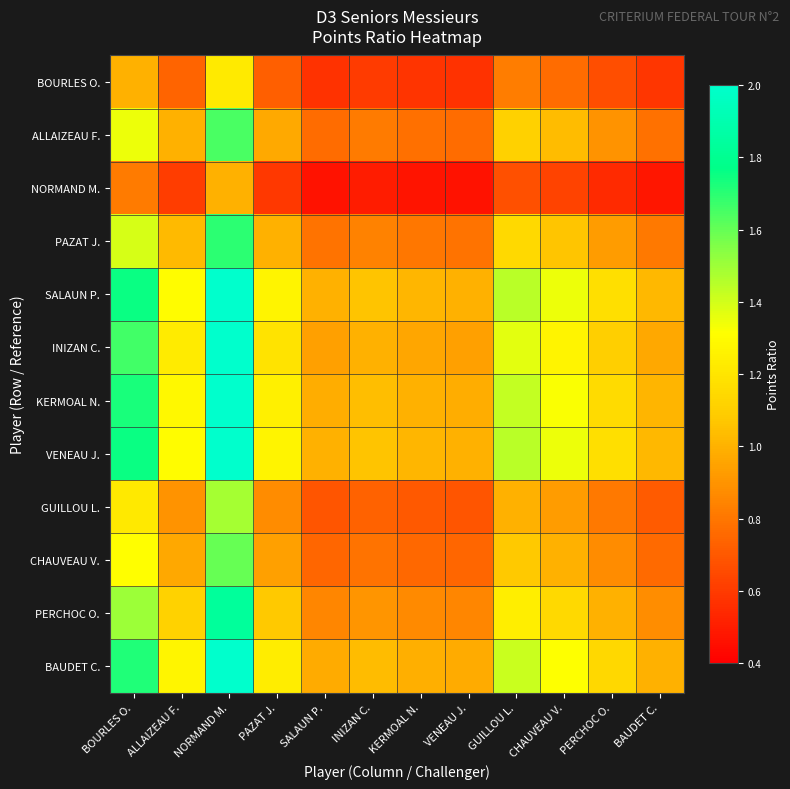

Between PAZAT J. and BAUDET C., which series saw the biggest shift?

SALAUN P.